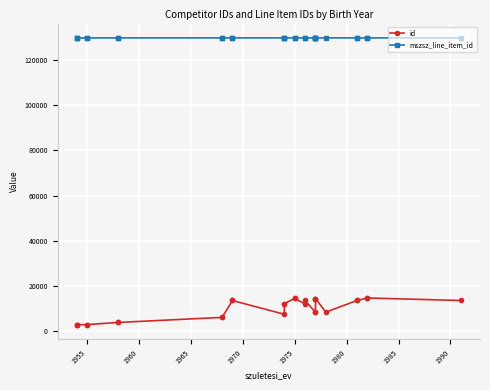

What are all the series names shown in the legend?

id, mszsz_line_item_id